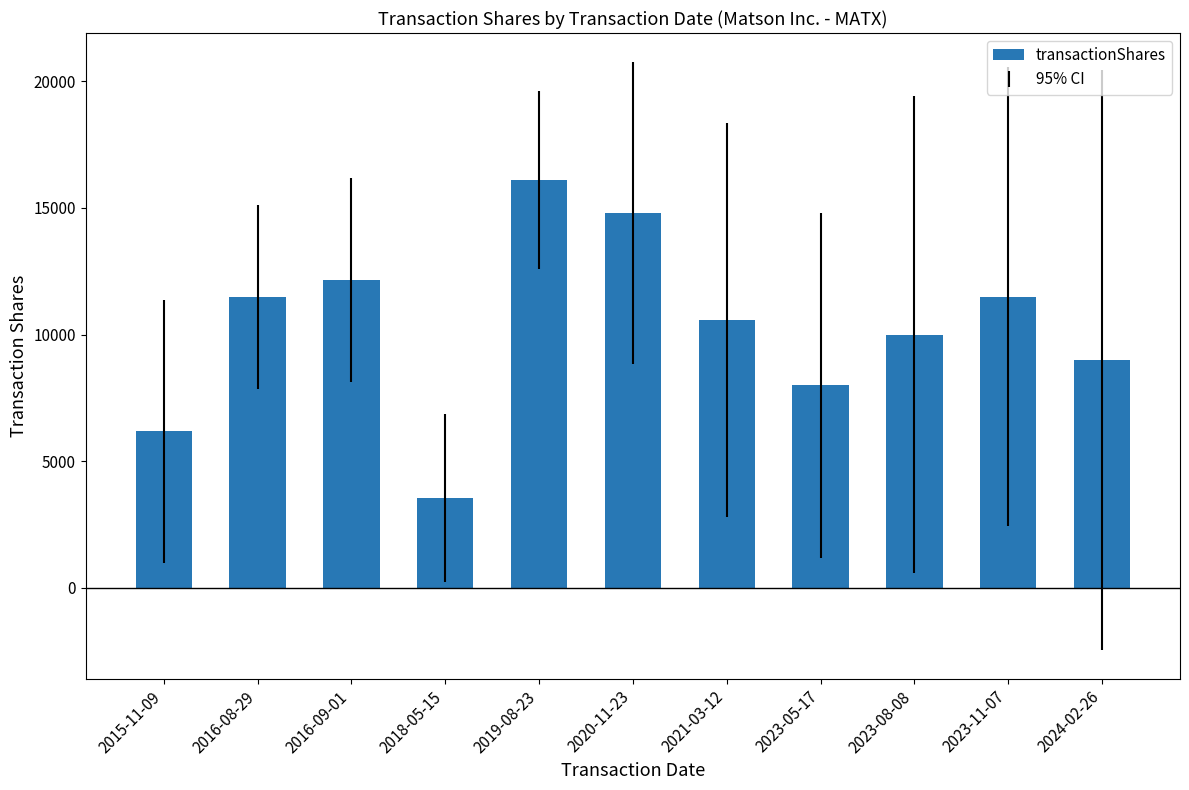

How many bars are there in total?

11